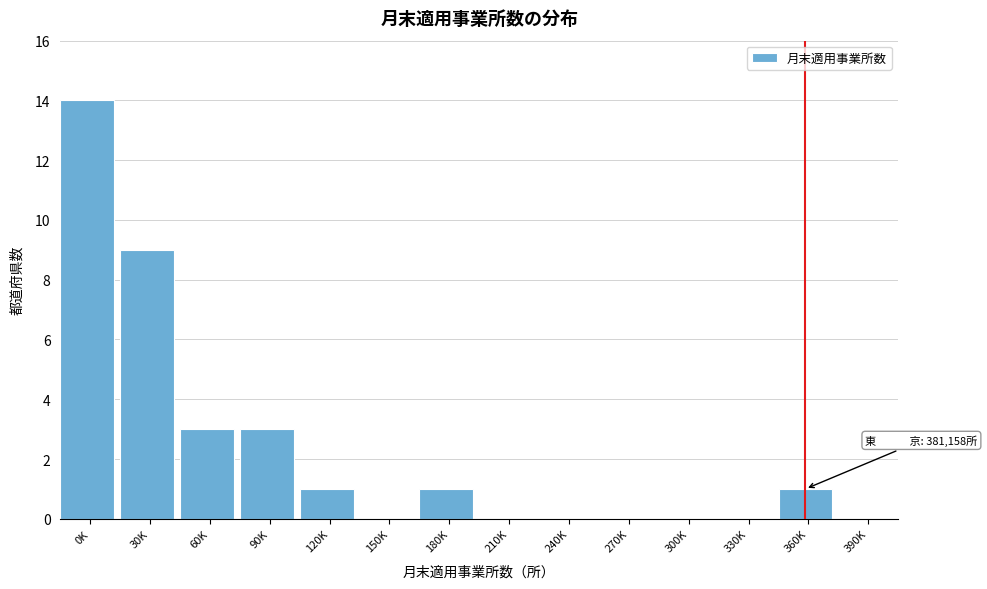

Reading right to left, list all the values displayed in this chart.

390K=0	360K=1	330K=0	300K=0	270K=0	240K=0	210K=0	180K=1	150K=0	120K=1	90K=3	60K=3	30K=9	0K=14